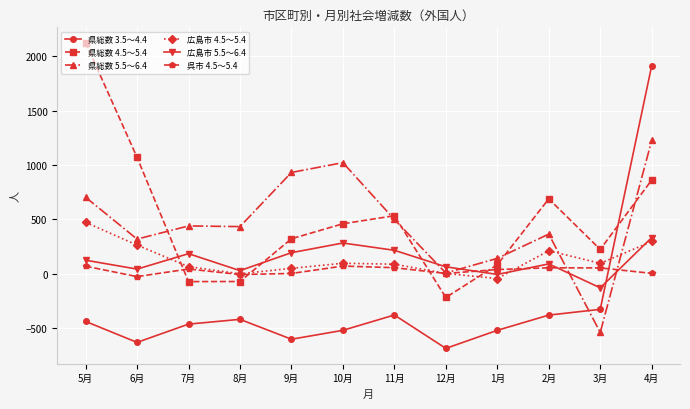

Where is 広島市 5.5～6.4 nearest to the value 101?

2月